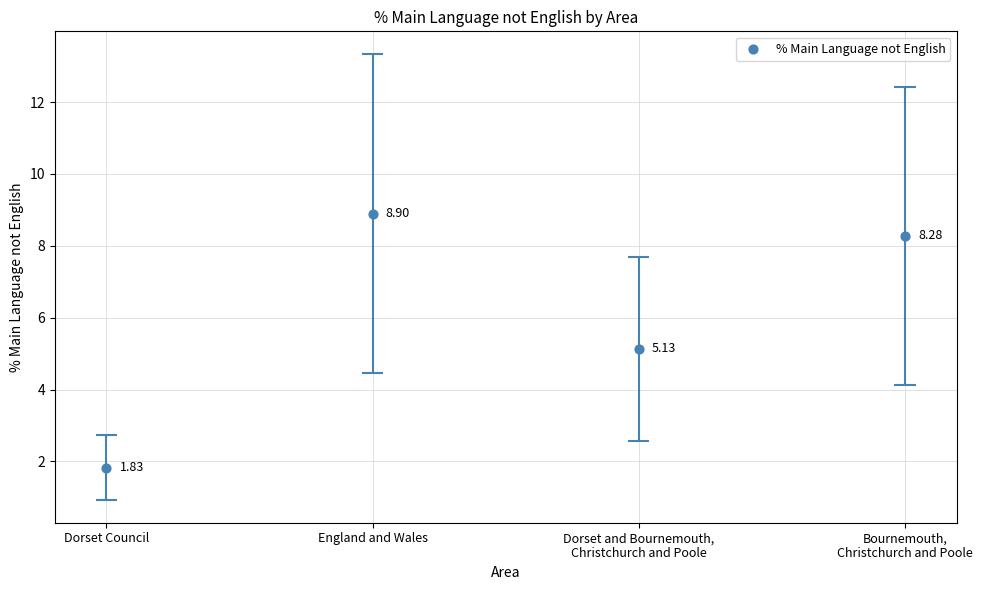

Between Dorset Council and Bournemouth,
Christchurch and Poole, which is larger?

Bournemouth,
Christchurch and Poole